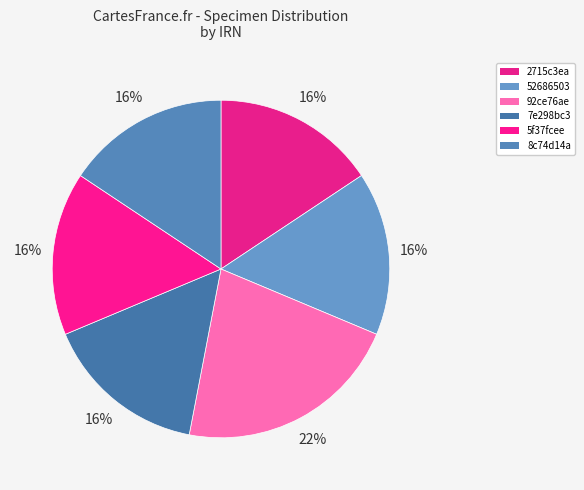

To the nearest percent, what is the average slice percentage?

17%